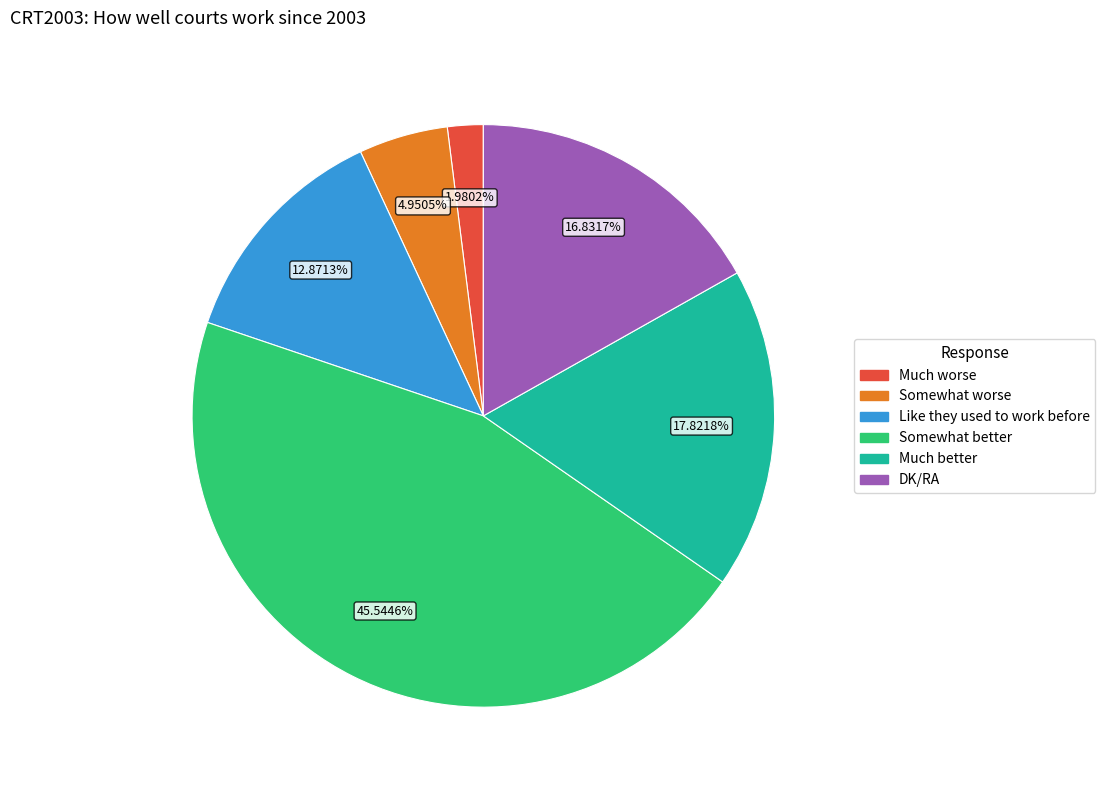

To the nearest percent, what portion does Somewhat better represent?

46%